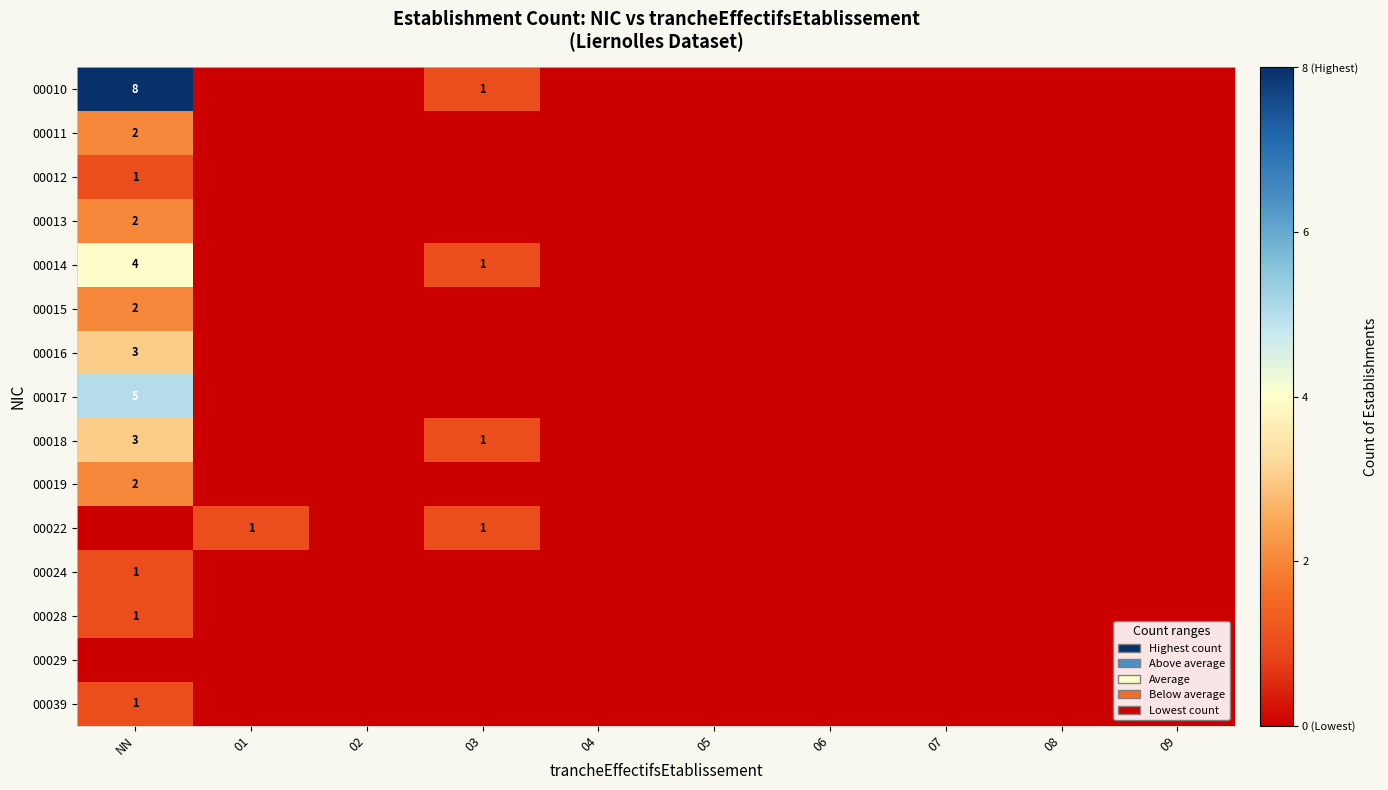

Rank the series by their maximum value, from lowest to highest.

00029, 00012, 00022, 00024, 00028, 00039, 00011, 00013, 00015, 00019, 00016, 00018, 00014, 00017, 00010